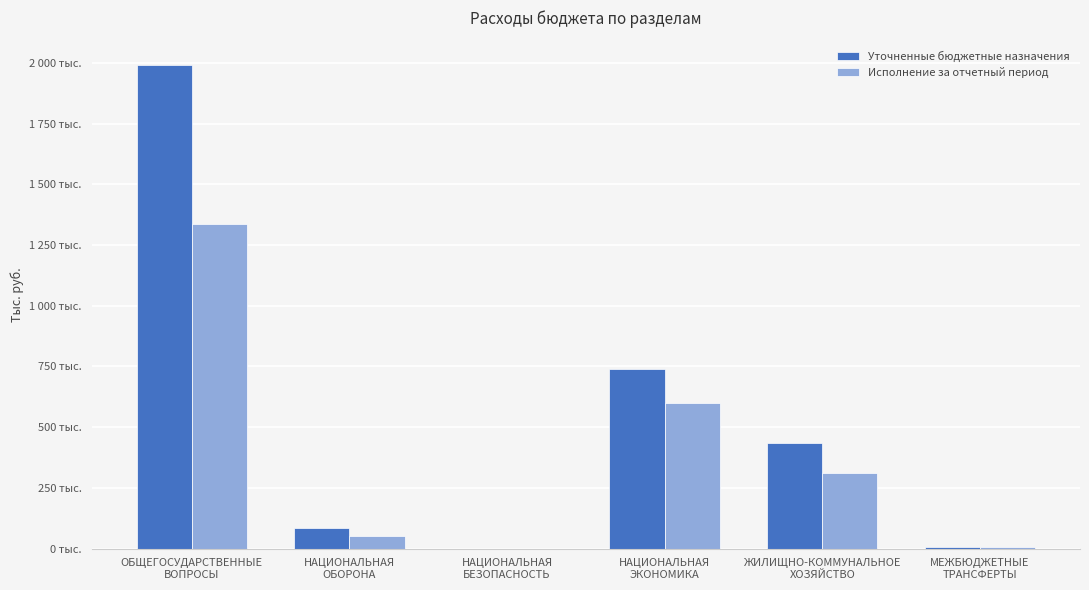

What are all the series names shown in the legend?

Уточненные бюджетные назначения, Исполнение за отчетный период